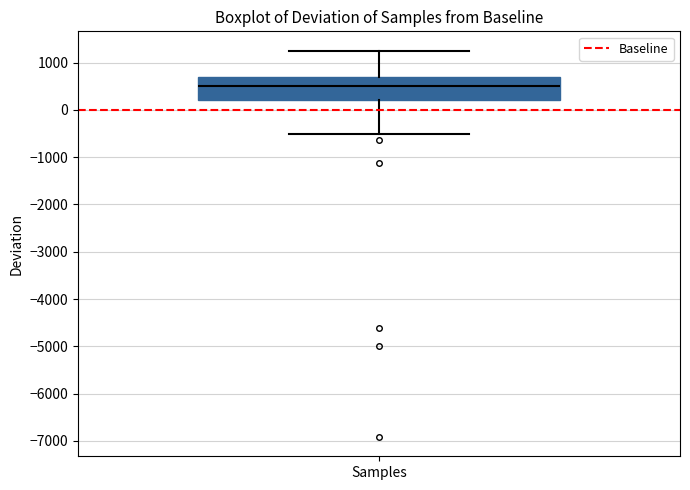

Where does the upper whisker of the box for Samples end on the y-axis? The values are not printed on the chart, so give them approximately, as read against the axis.

1300